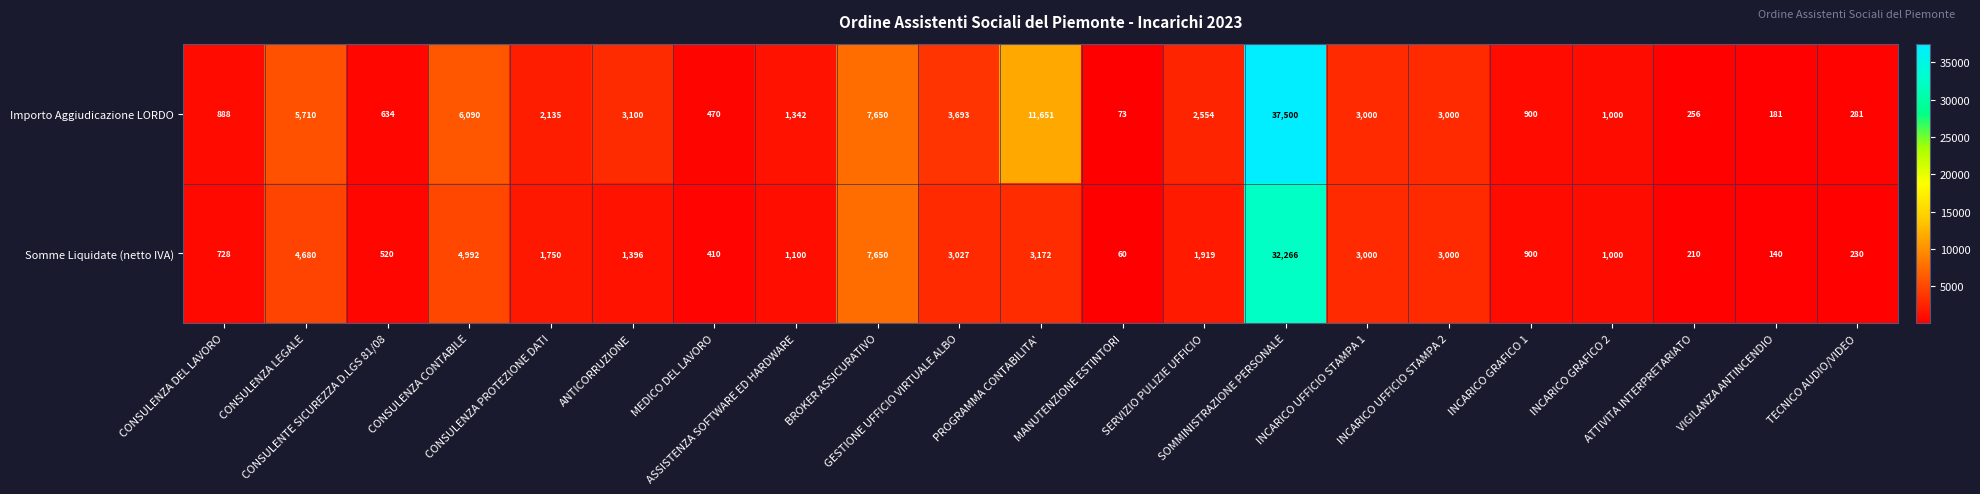

Rank the series by their average value, from highest to lowest.

Importo Aggiudicazione LORDO, Somme Liquidate (netto IVA)